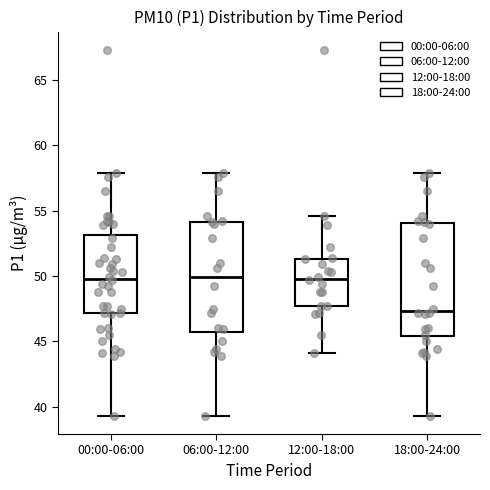

Where is the upper edge of the box for 18:00-24:00 on the y-axis? The values are not printed on the chart, so give them approximately, as read against the axis.

54.0